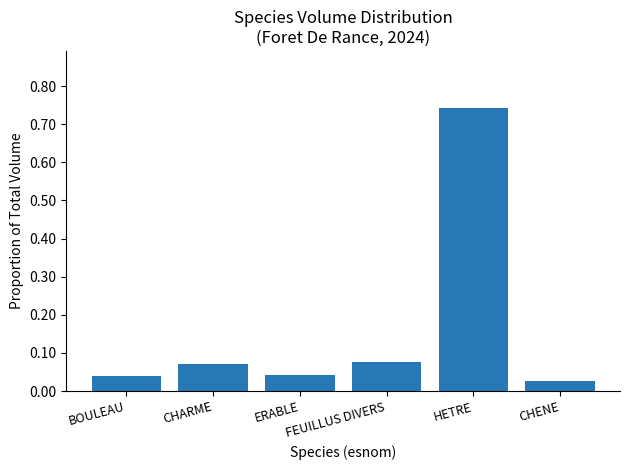

Does the chart contain stacked bars?

No